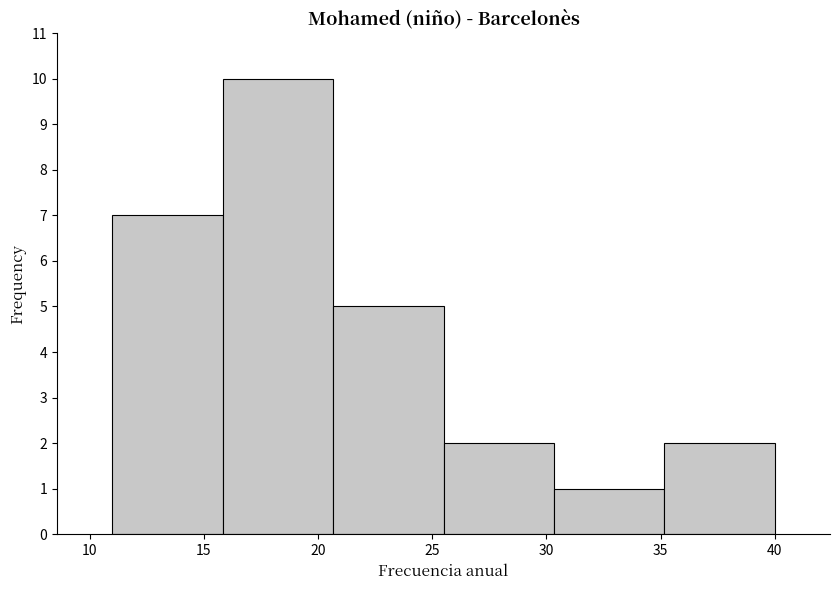

What is the height of the bar covering 11.0 to 16.0 on the x-axis? Neither the bar edges nor the heights are printed on the chart, so give them approximately, as read against the axes.

7